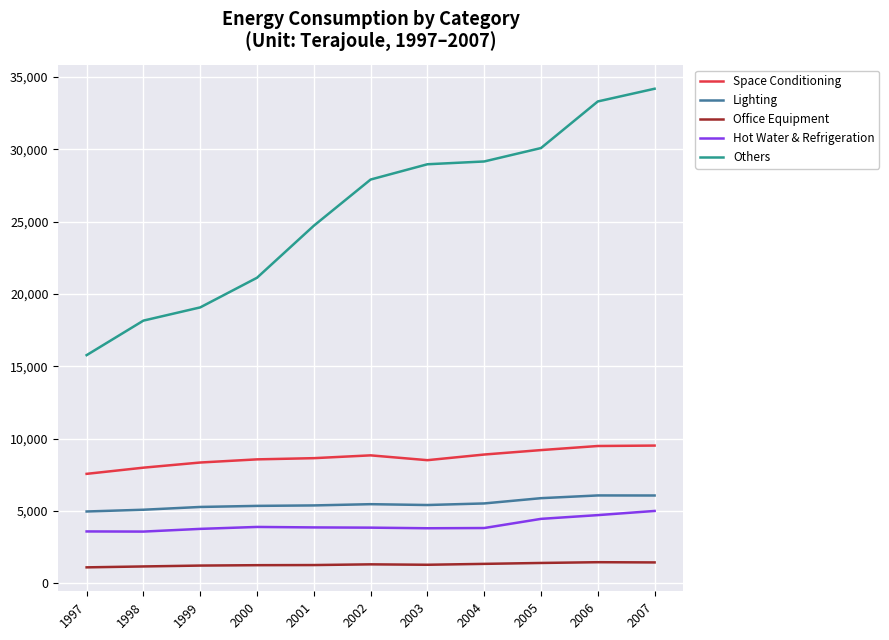

Rank the series at 2004 from lowest to highest value.

Office Equipment, Hot Water & Refrigeration, Lighting, Space Conditioning, Others